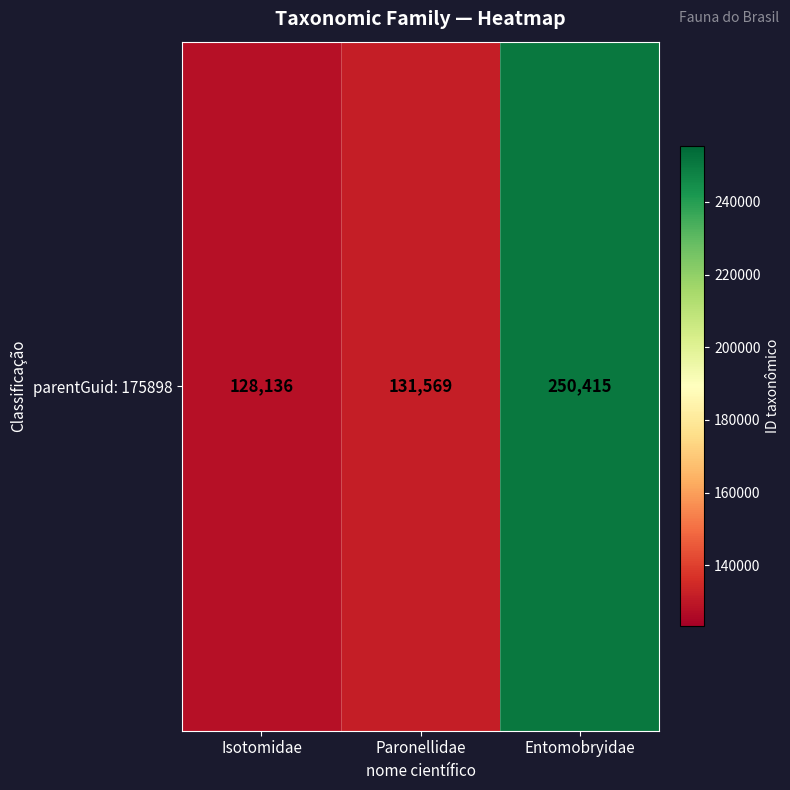

What is the difference between the maximum and second lowest values?

118846